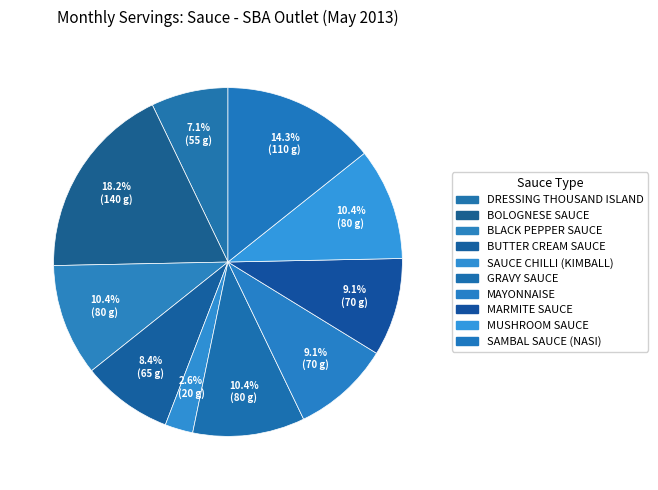

Is there a majority slice in this chart?

No